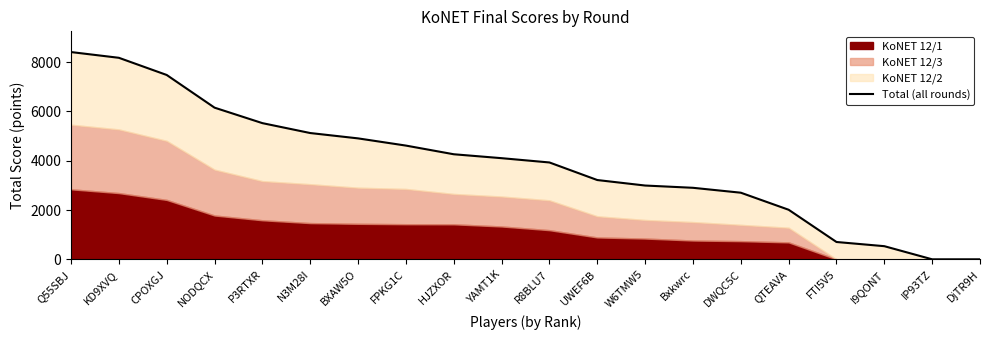

Reading left to right, list all the values displayed in this chart.

8410	8177	7480	6154	5526	5124	4907	4615	4263	4104	3930	3217	2994	2902	2703	2011	703	533	0	0